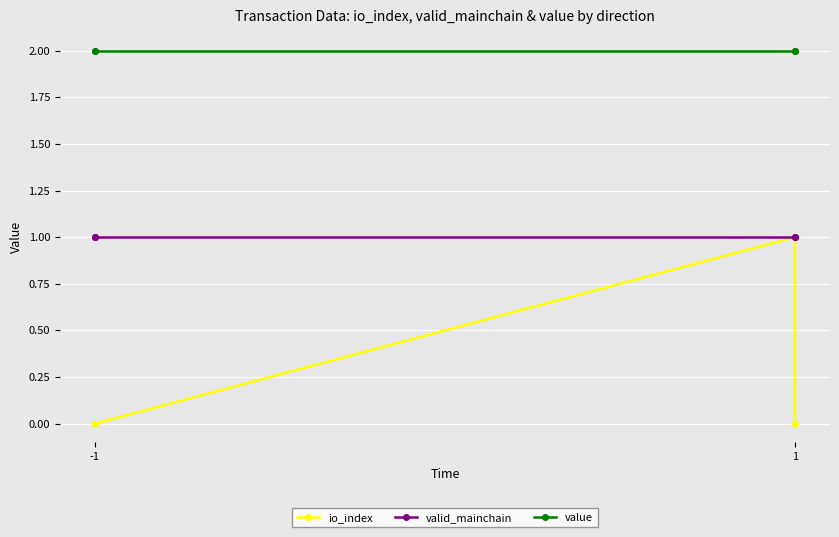

The io_index series shows 0.0 at -1. True or false?

True